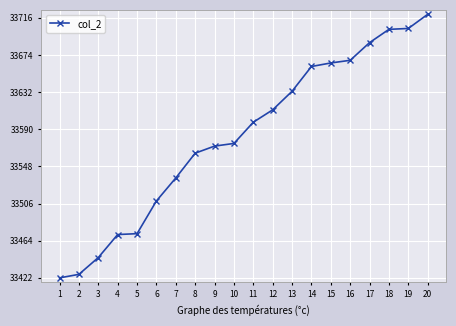

What is the sum of the values at 15 and 17?

67353